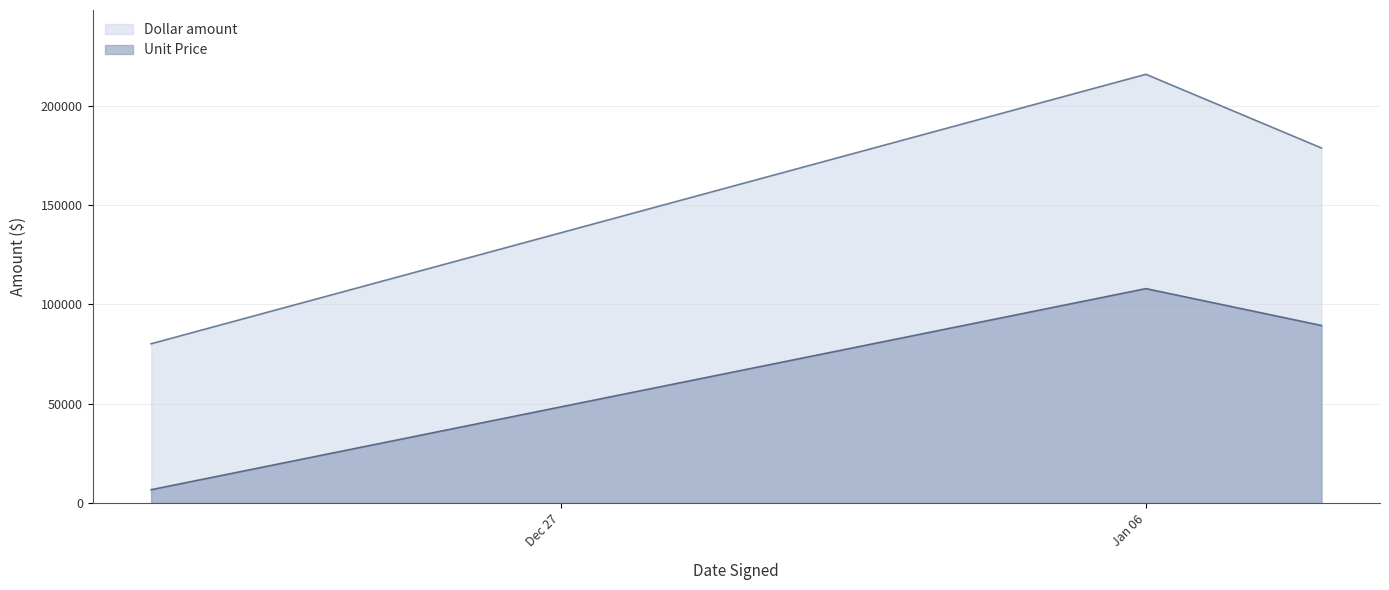

Does the chart display data point markers on the line(s)?

No